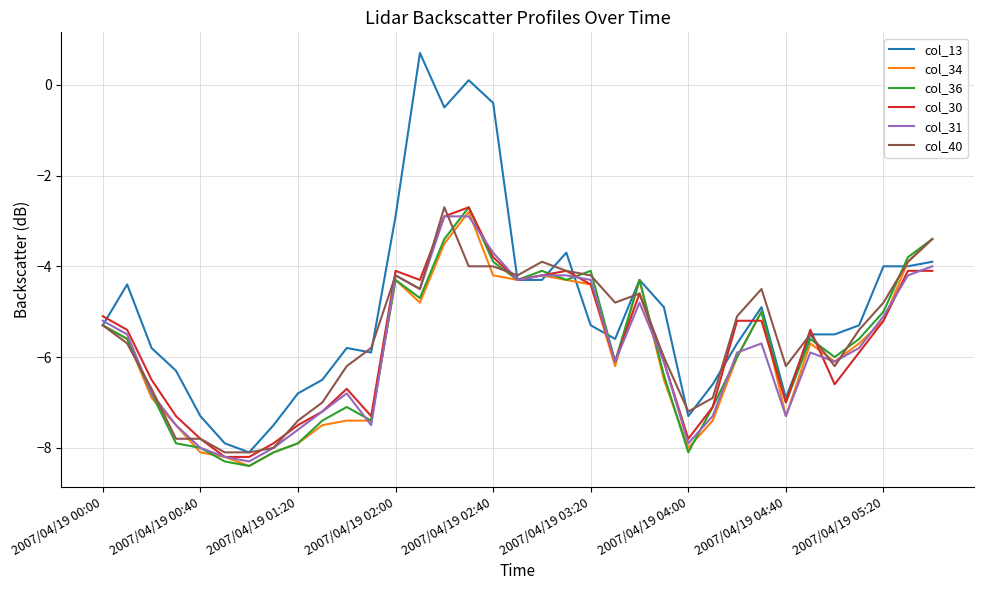

What is the minimum value for col_36?

-8.4